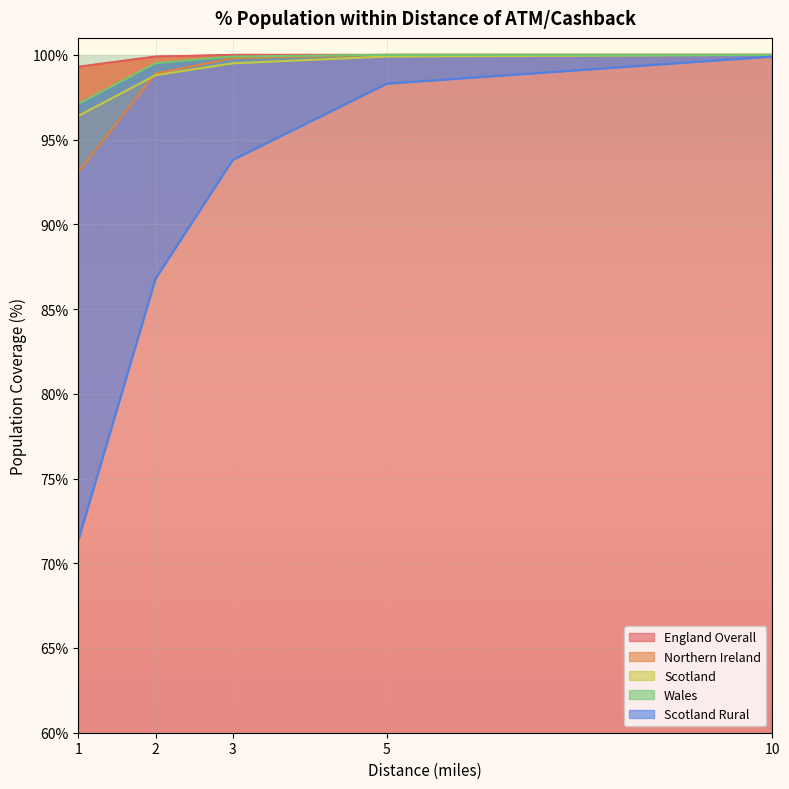

True or false: Scotland Rural and Wales intersect in this chart.

False